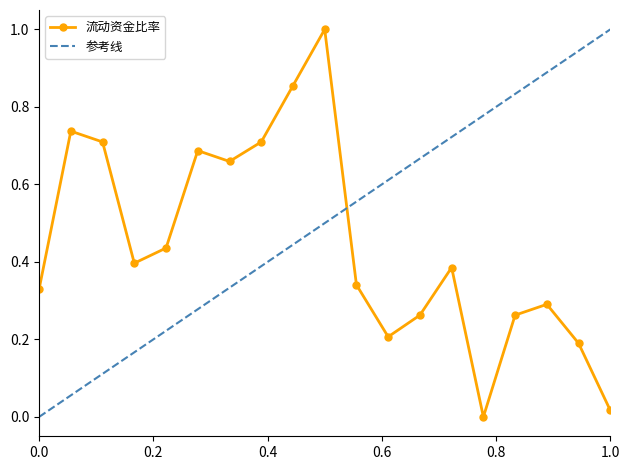

How many data points are above 0?

18